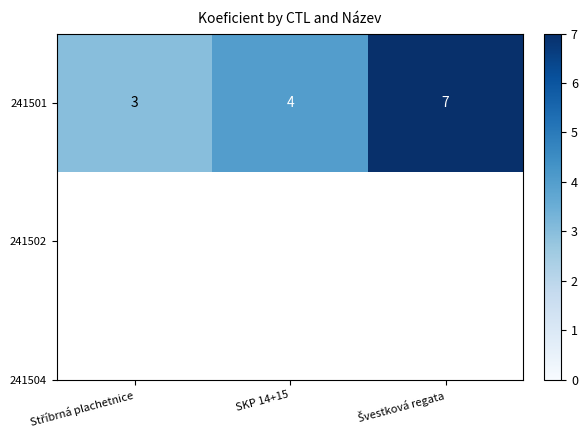

Which category has the lowest value across all series?

Stříbrná plachetnice